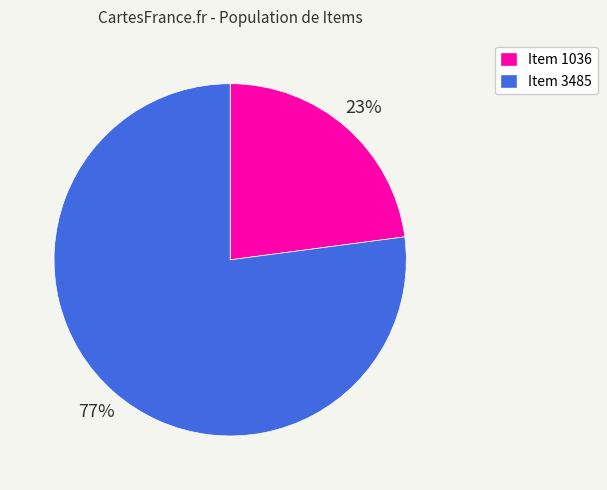

Count the number of slices in the pie.

2